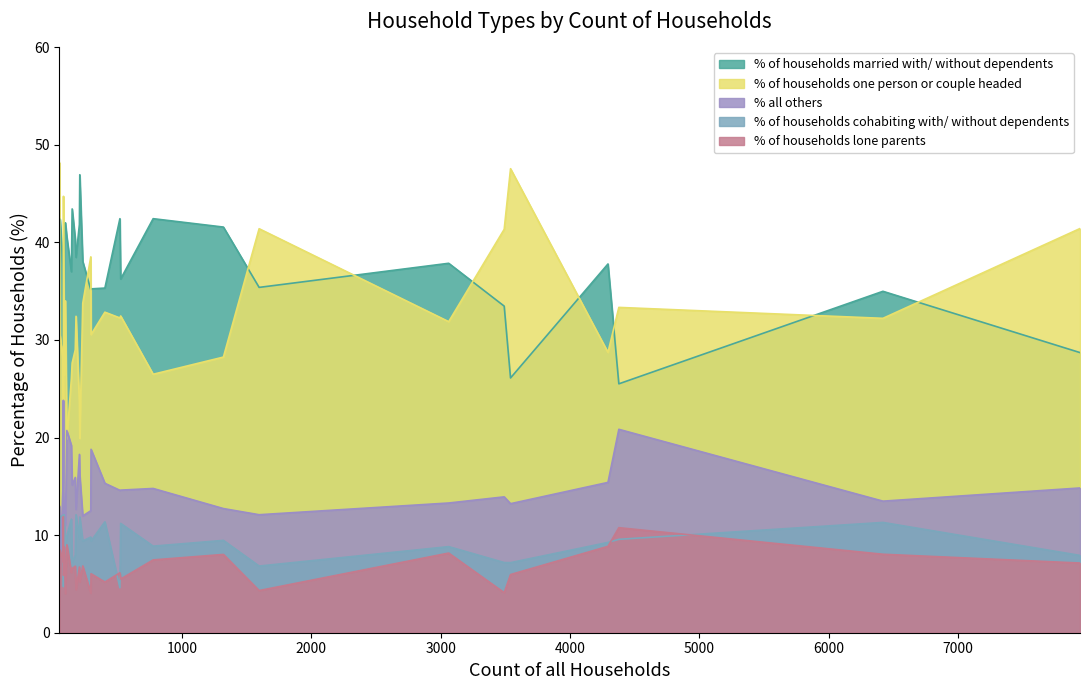

Which series has the largest total across all categories?

% of households married with/ without dependents